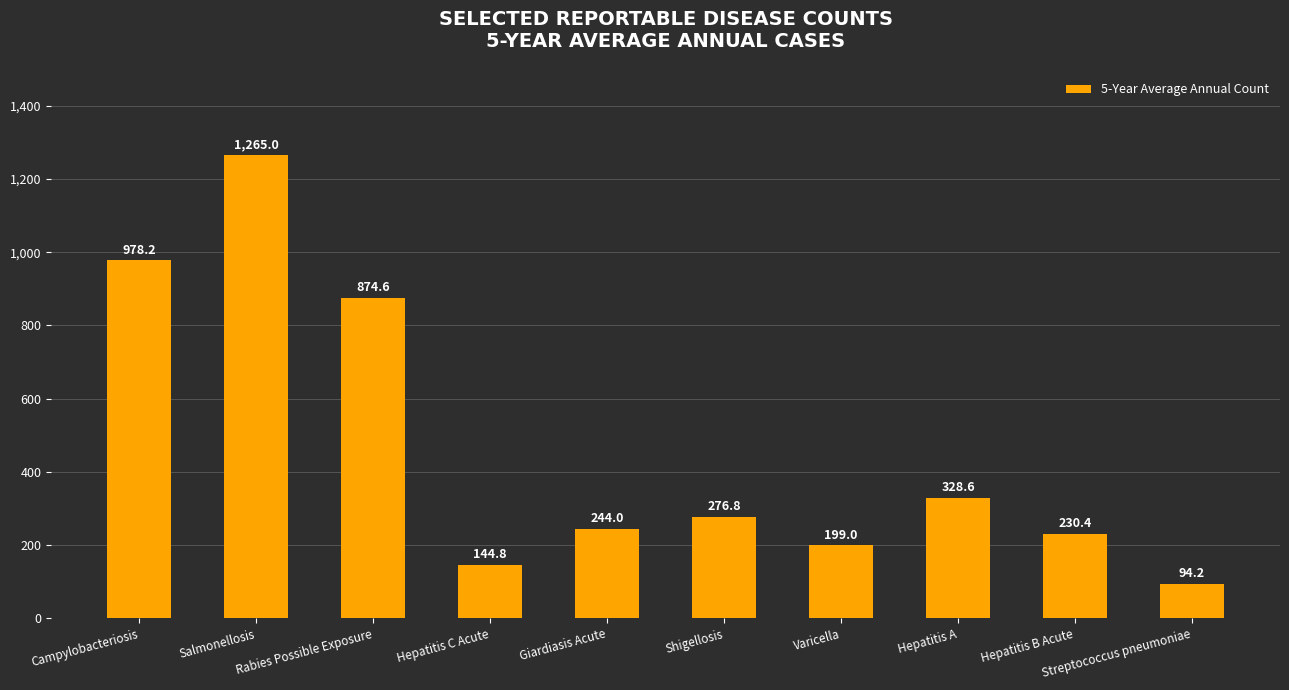

Rank the categories by value from highest to lowest.

Salmonellosis, Campylobacteriosis, Rabies Possible Exposure, Hepatitis A, Shigellosis, Giardiasis Acute, Hepatitis B Acute, Varicella, Hepatitis C Acute, Streptococcus pneumoniae